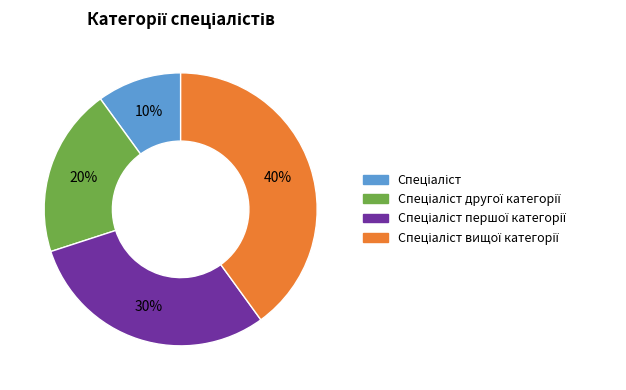

To the nearest percent, what is the average slice percentage?

25%